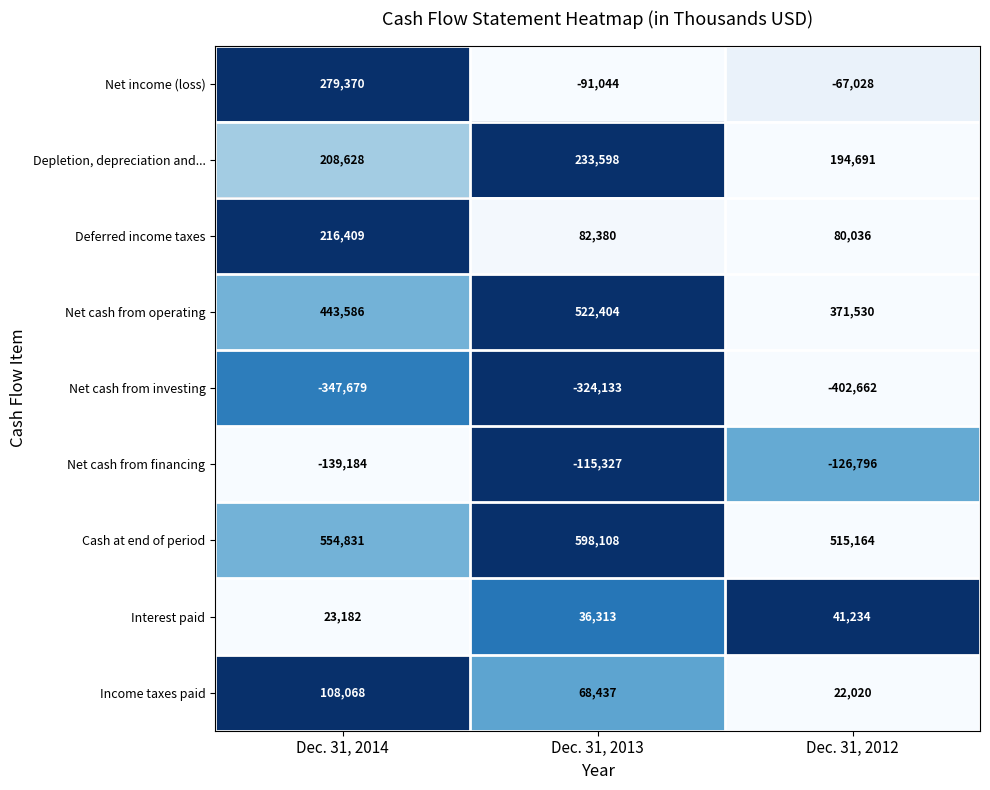

Count the number of data series in this chart.

9